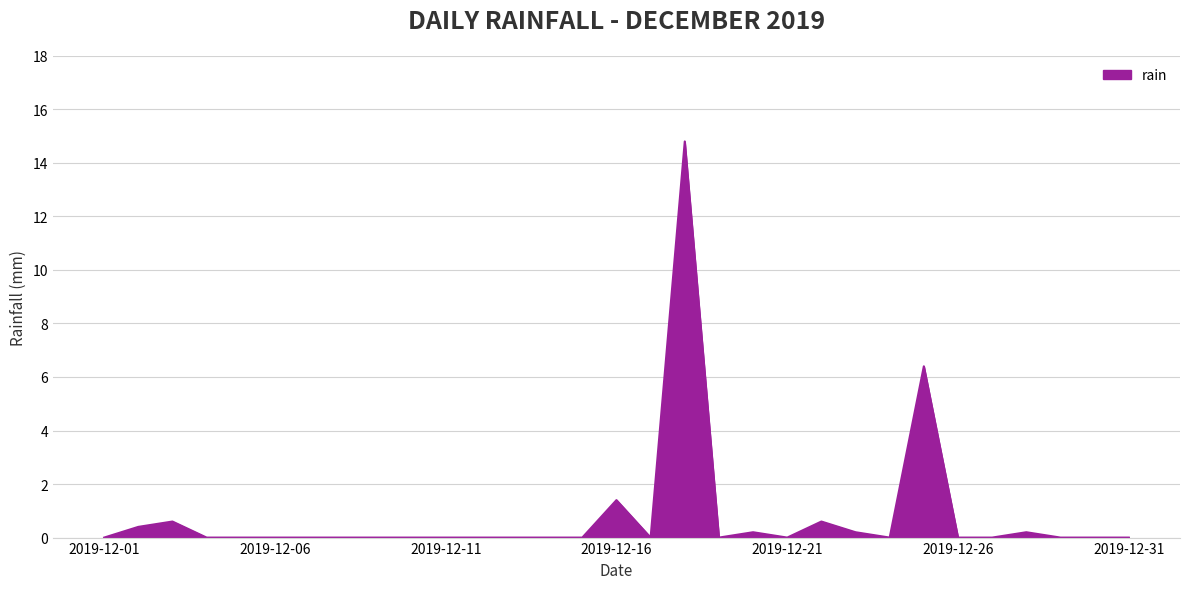

What is the difference between the maximum and minimum values?

14.8